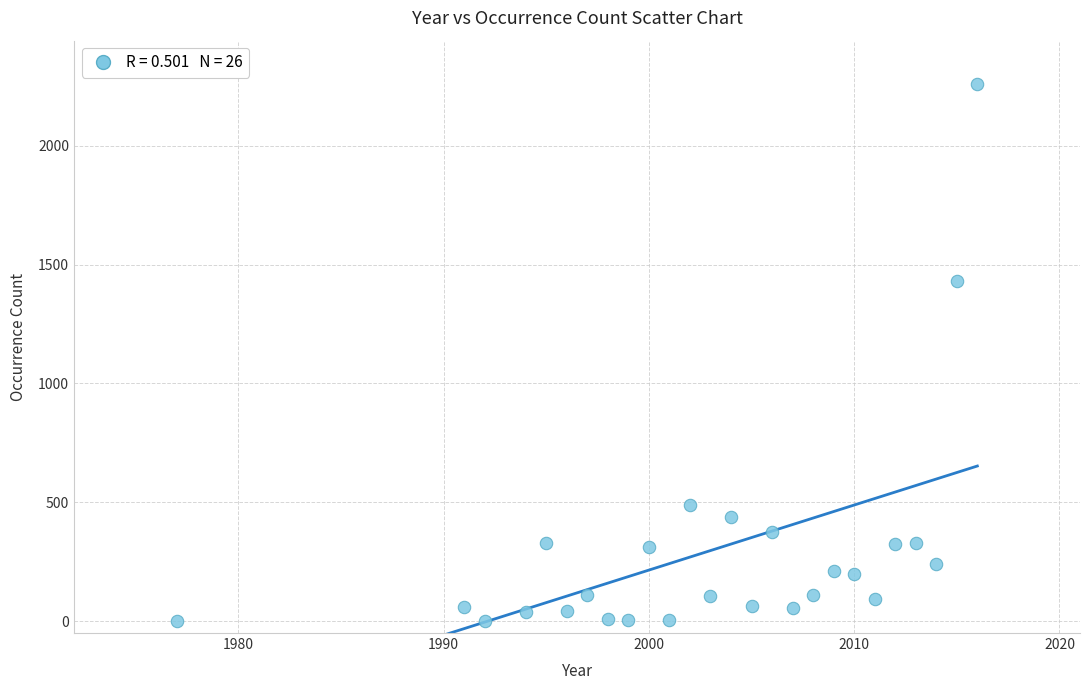

What Y value in the scatter plot is closest to 1131?

1431